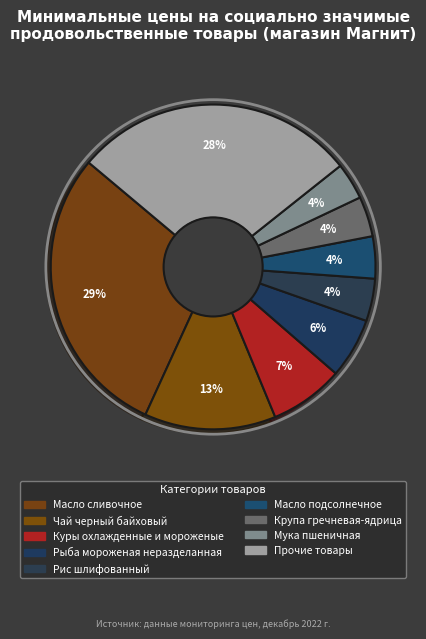

How many segments does this pie chart have?

9